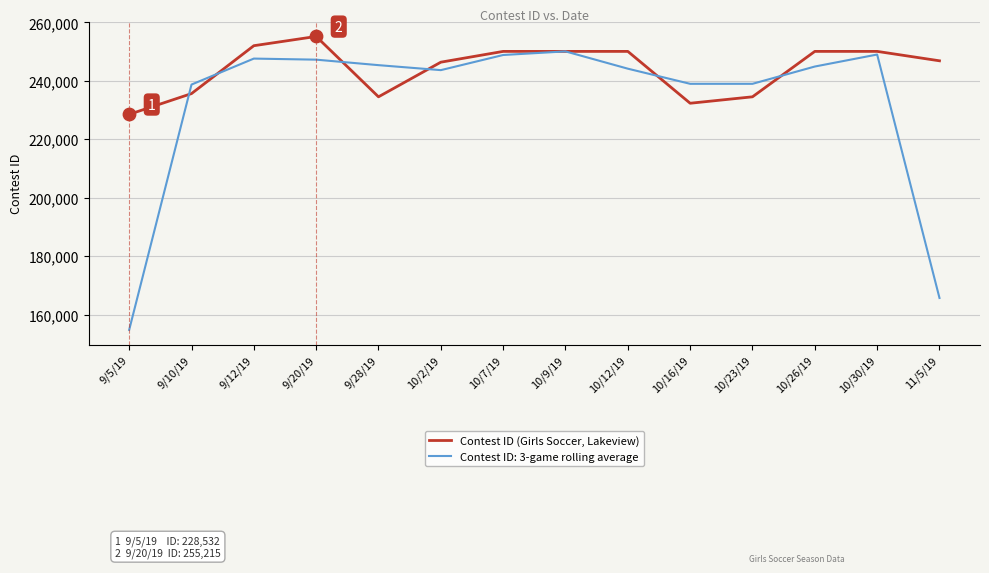

What is the difference between the highest and lowest values at 11/5/19?

81217.3